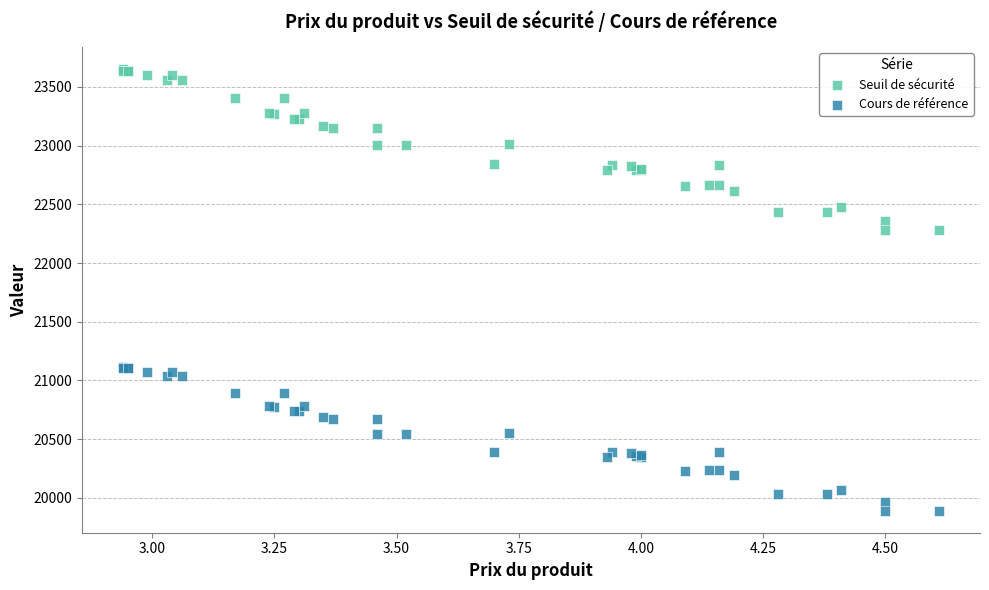

Which series contains the highest Y value?

Seuil de sécurité